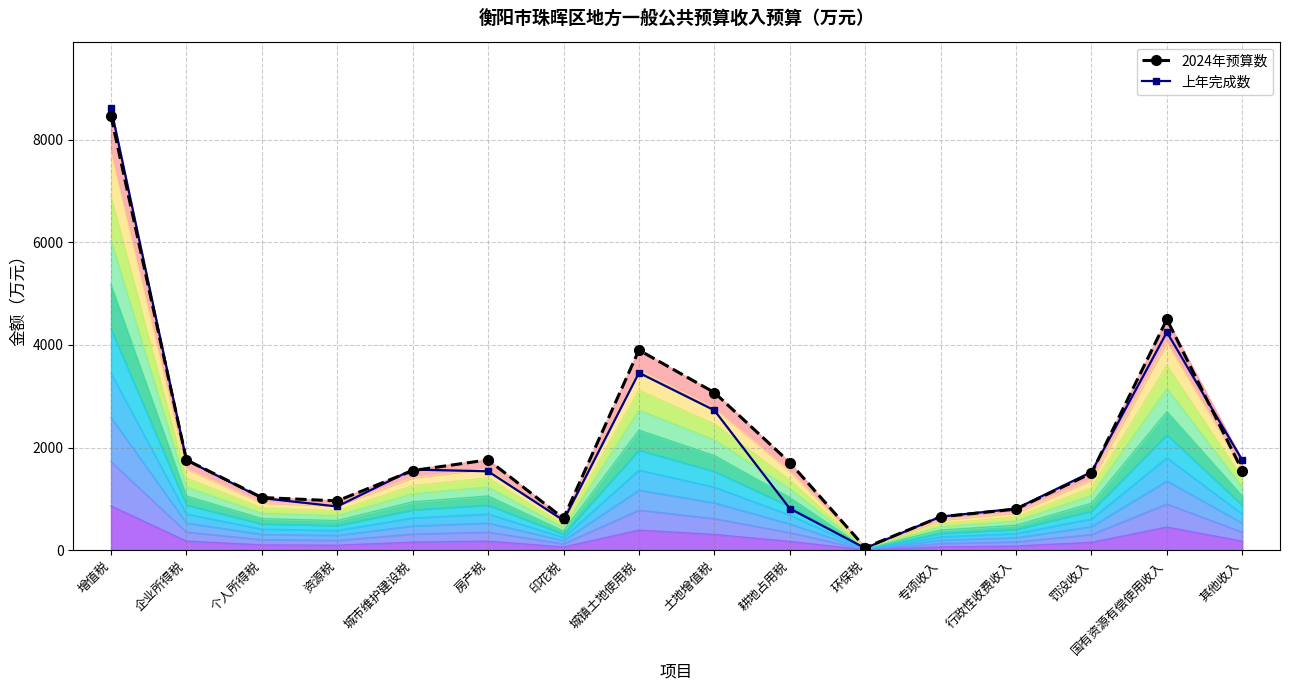

What position from the left is 个人所得税?

3